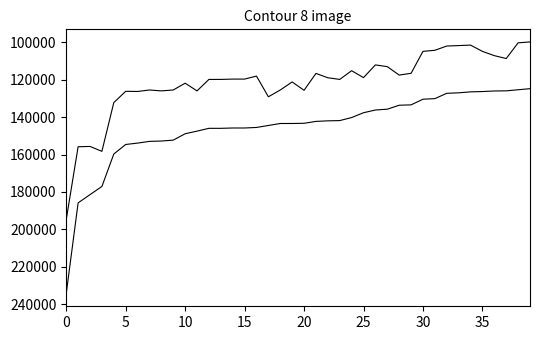

Is it true that Total Pay & Benefits equals 133407.5 at 29?

True